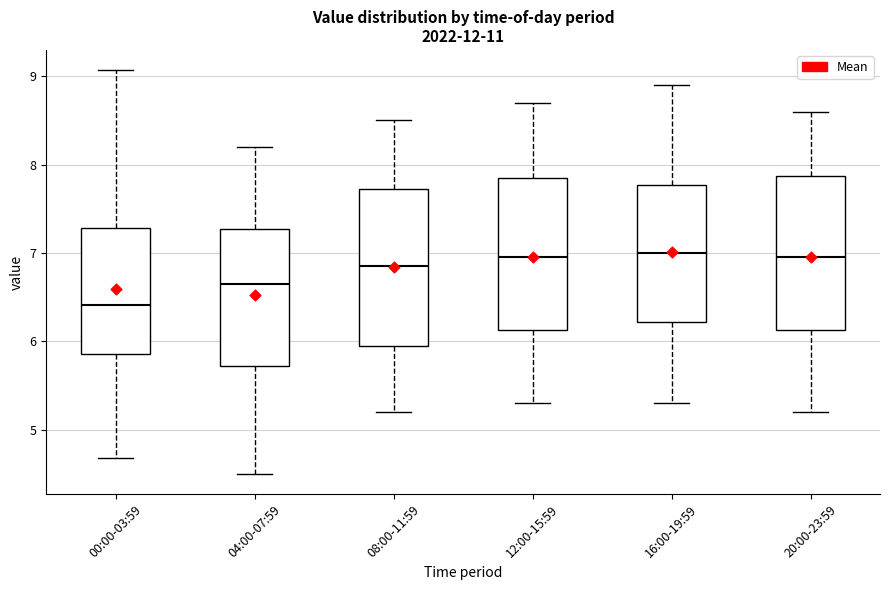

Where does the upper whisker of the box for 04:00-07:59 end on the y-axis? The values are not printed on the chart, so give them approximately, as read against the axis.

8.2